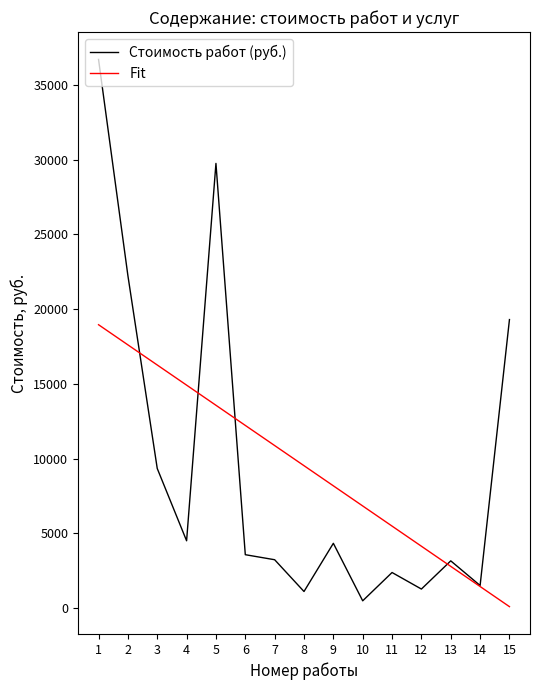

Which series changed the most between 5 and 11?

Стоимость работ (руб.)